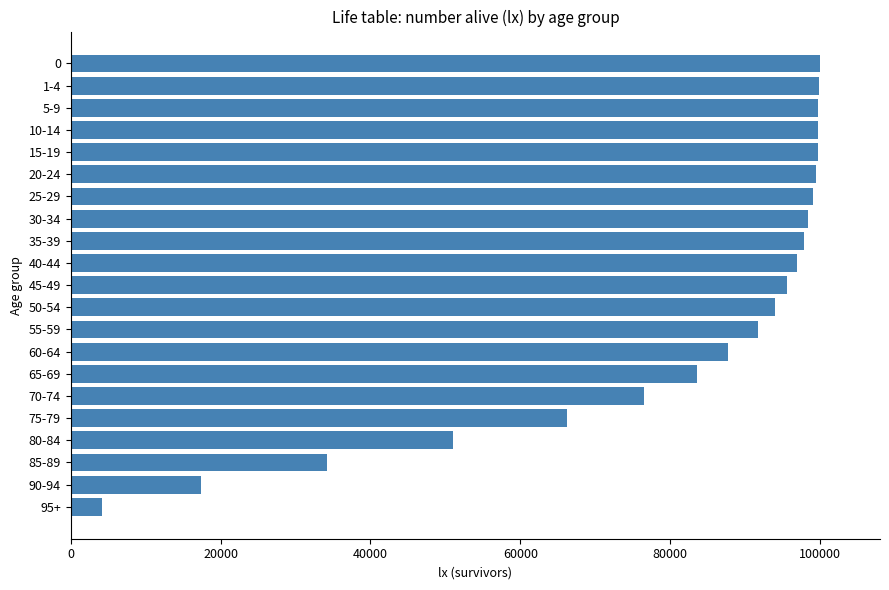

How many distinct data groups are displayed?

1